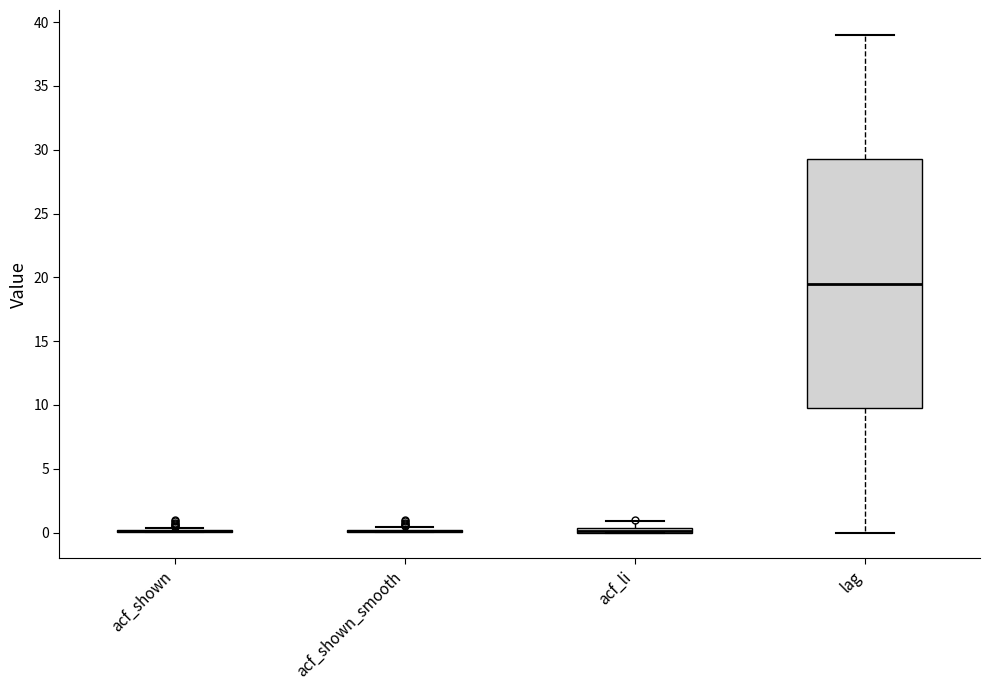

Comparing the boxes themselves (not the whiskers), which one is the tallest?

lag